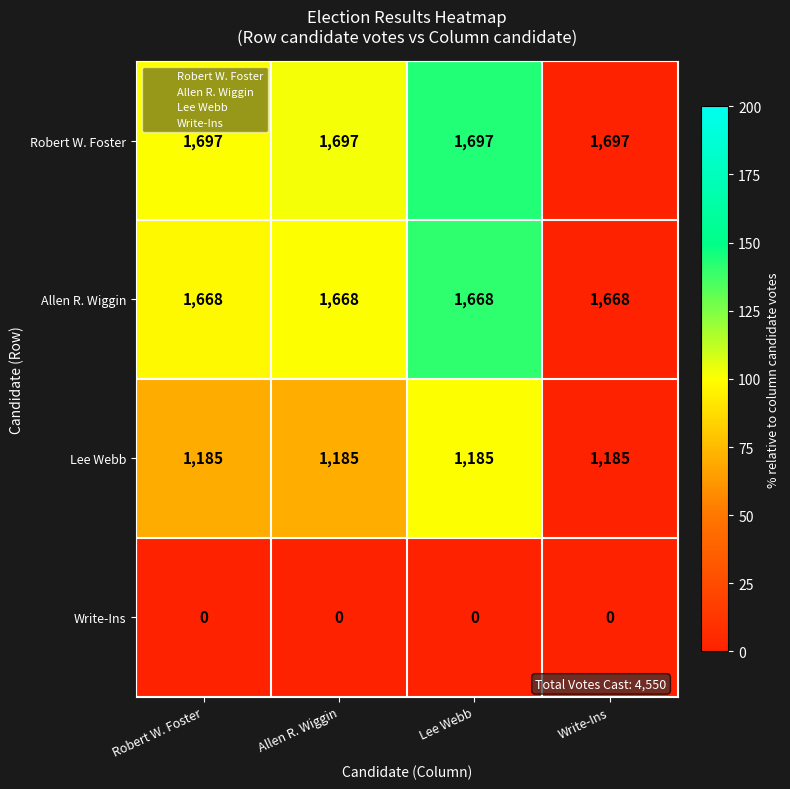

Rank the series by their maximum value, from highest to lowest.

Robert W. Foster, Allen R. Wiggin, Lee Webb, Write-Ins